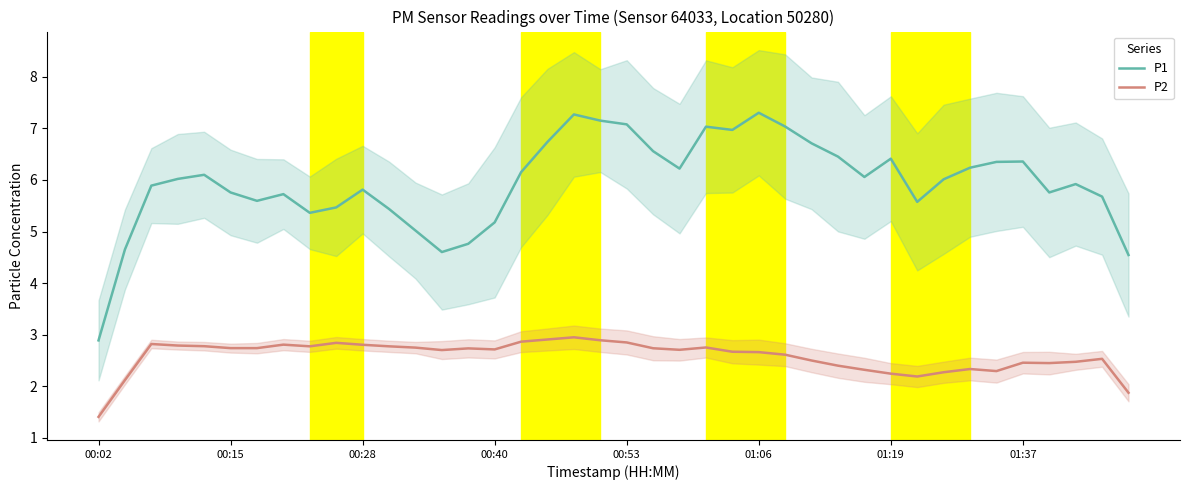

The value of P2 at 37 is 2.5. True or false?

True